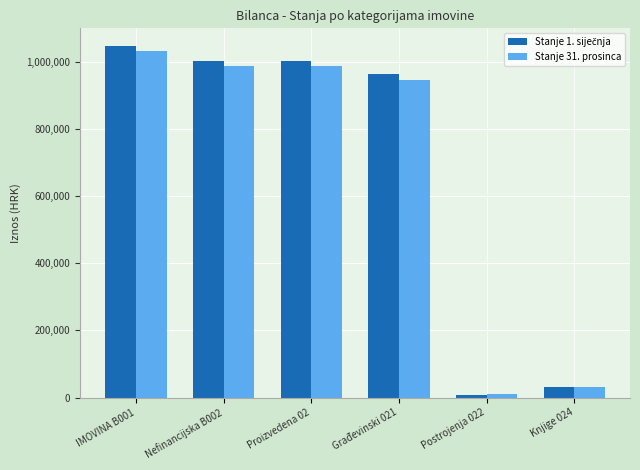

The value of Stanje 31. prosinca at Proizvedena 02 is 1610315.8. True or false?

False